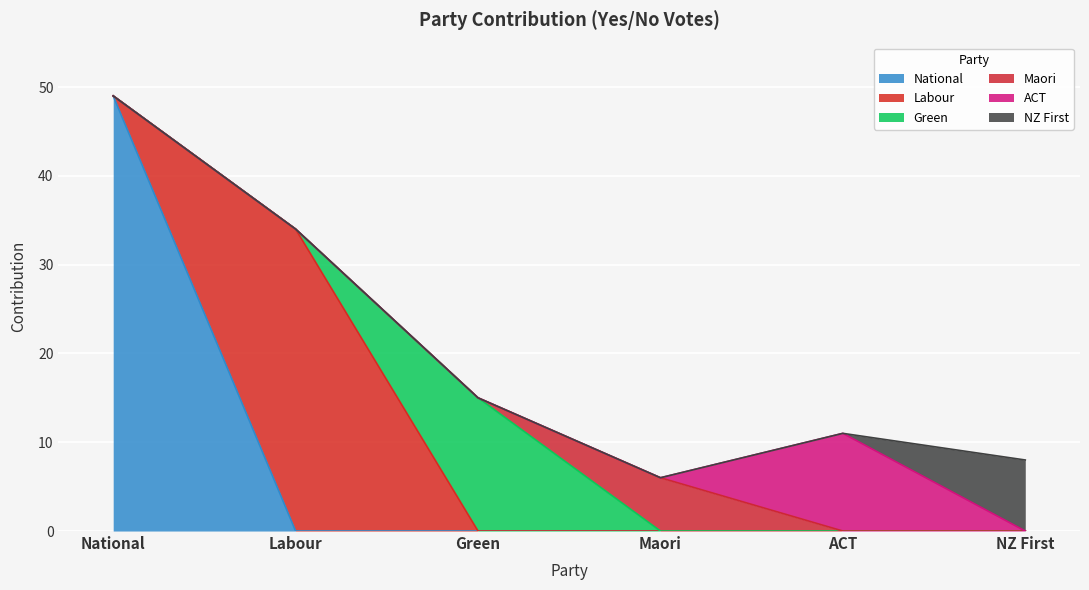

What are all the series names shown in the legend?

National, Labour, Green, Maori, ACT, NZ First